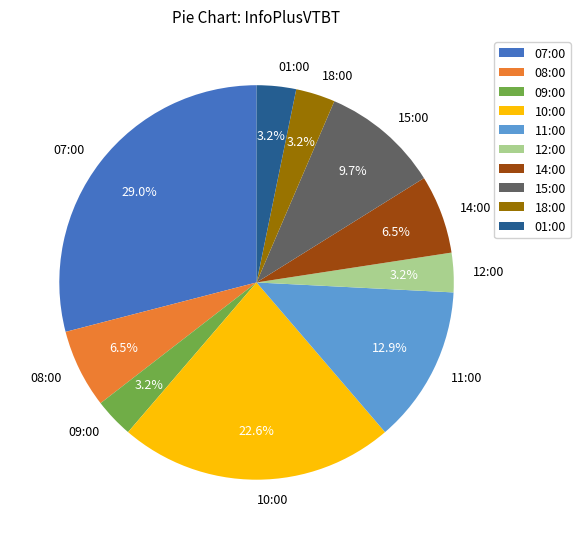

How many segments does this pie chart have?

10